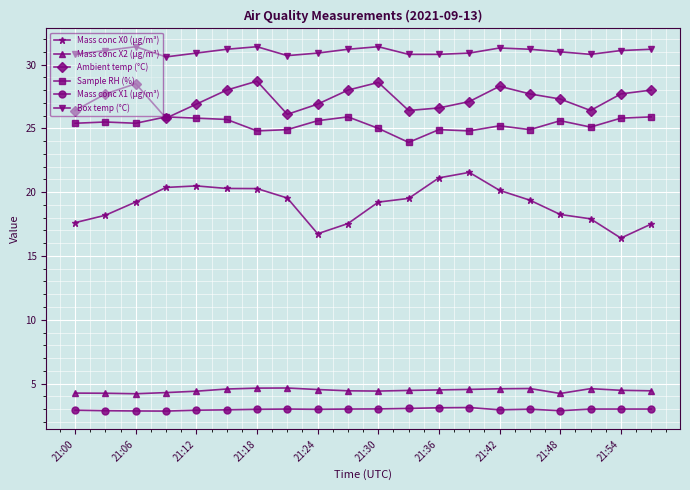

Count the number of categories in the chart.

20